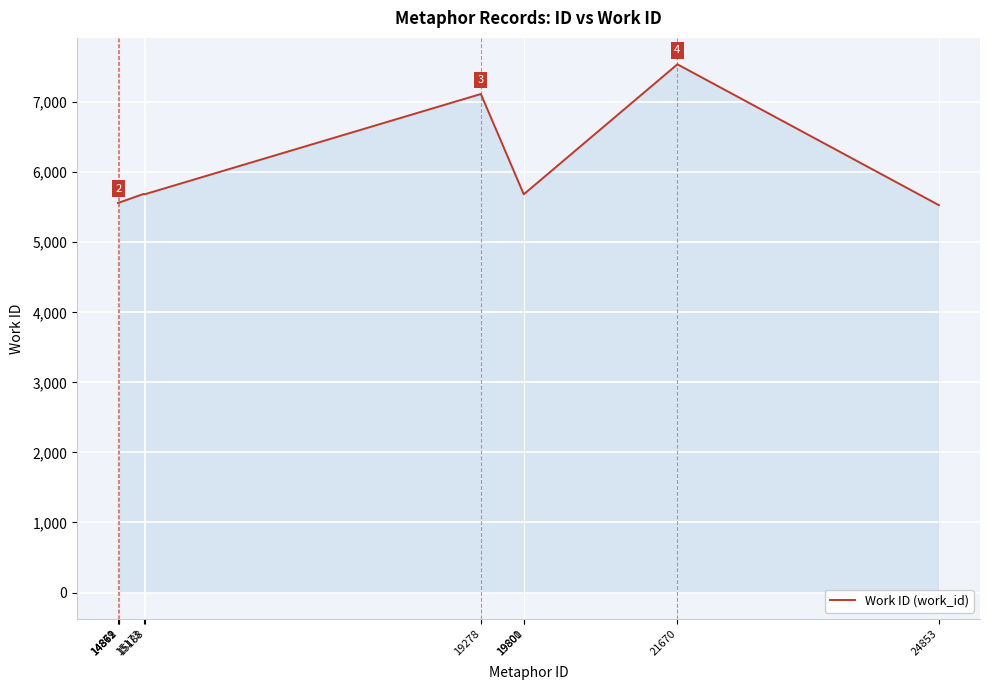

Where does the data first go above 5686?

15173